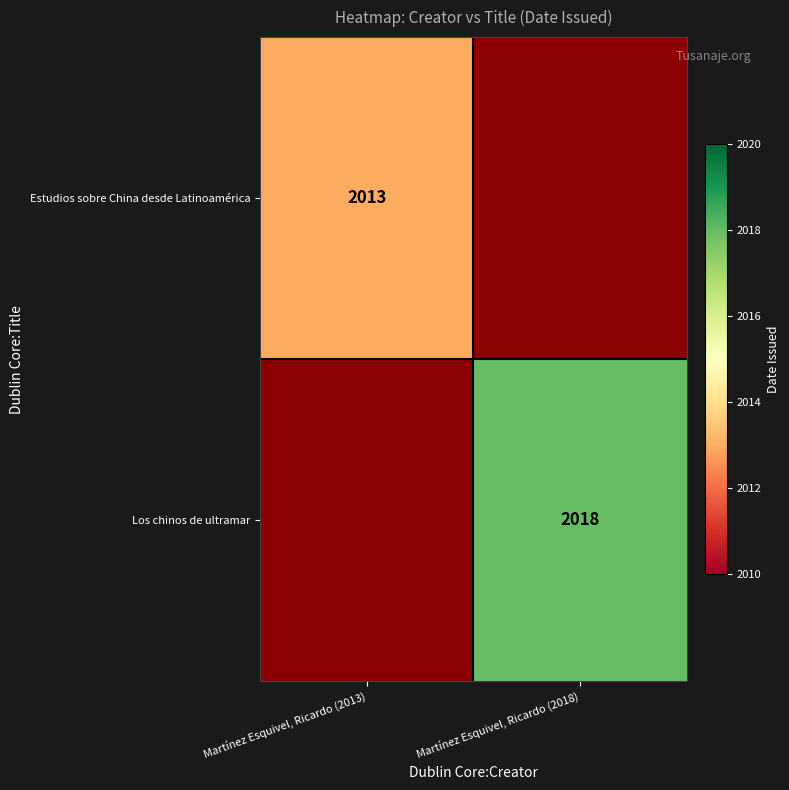

At which category does the chart reach its minimum across all series?

Martínez Esquivel, Ricardo (2018)